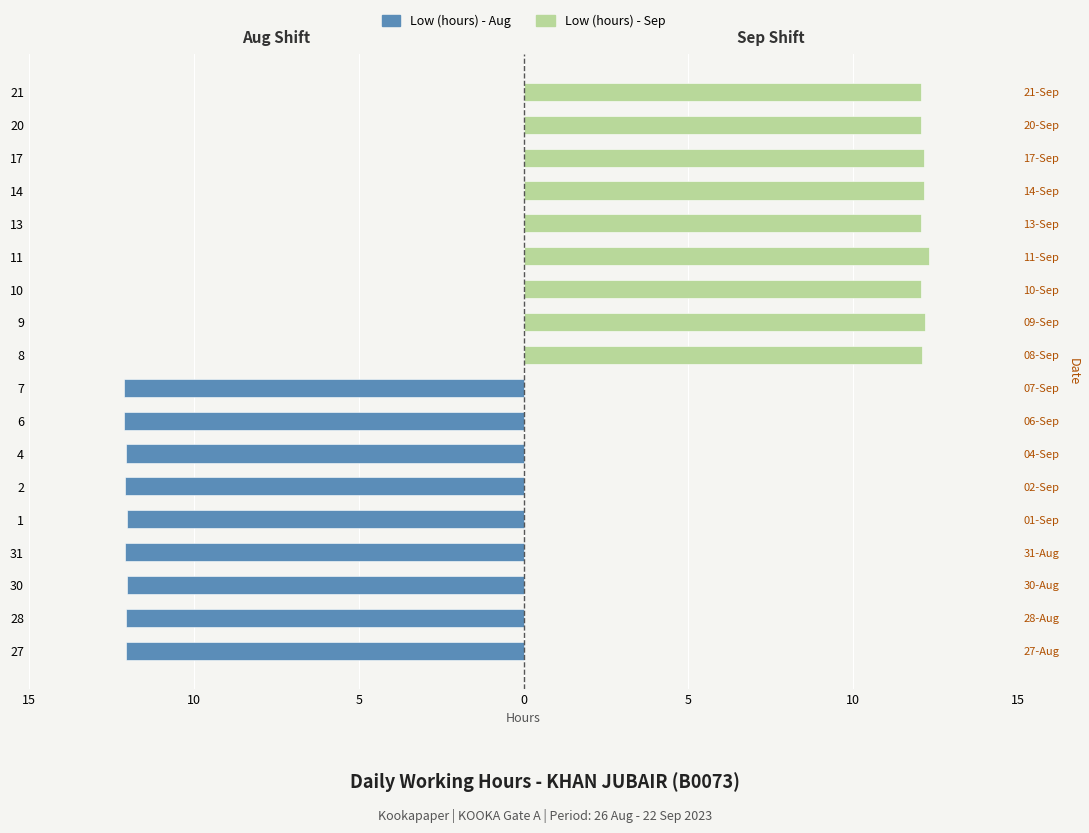

Read the Low (hours) - Sep value at 21.

12.1